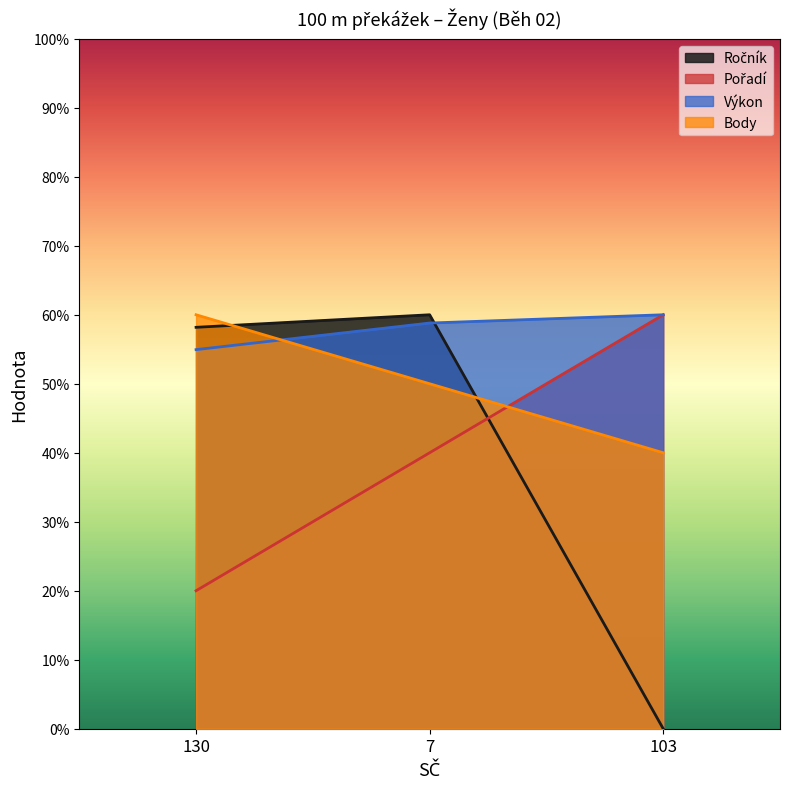

Where does the Body series first go above 50?

130